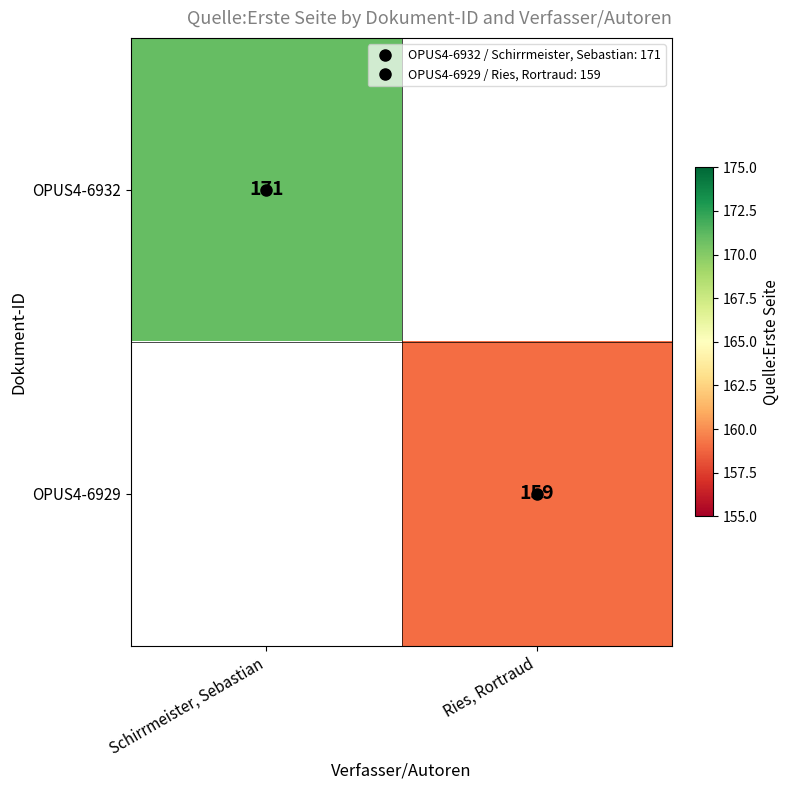

Is the value of OPUS4-6932 at Schirrmeister, Sebastian greater than the value of OPUS4-6929 at Schirrmeister, Sebastian?

No